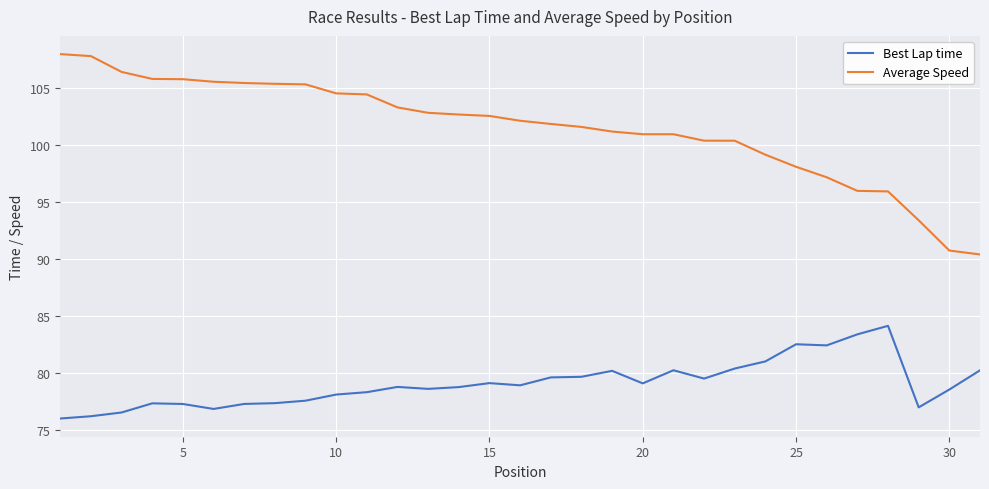

True or false: Average Speed and Best Lap time intersect in this chart.

False